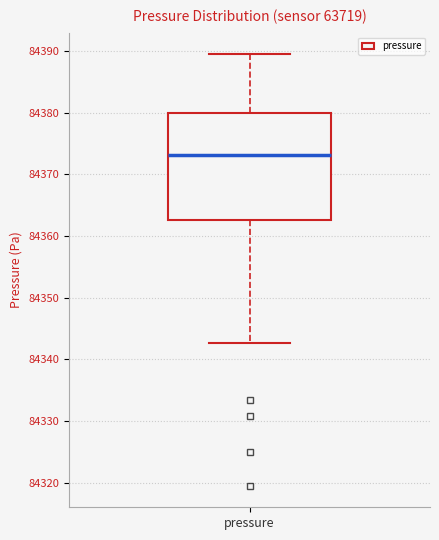

Transcribe this box plot: give where the median line is, the range the box spans, and where the two whiskers end, as read against the y-axis. The values are not printed on the chart, so give them approximately, as read against the axis.

median 84373, box 84363 to 84380, whiskers 84343 to 84389